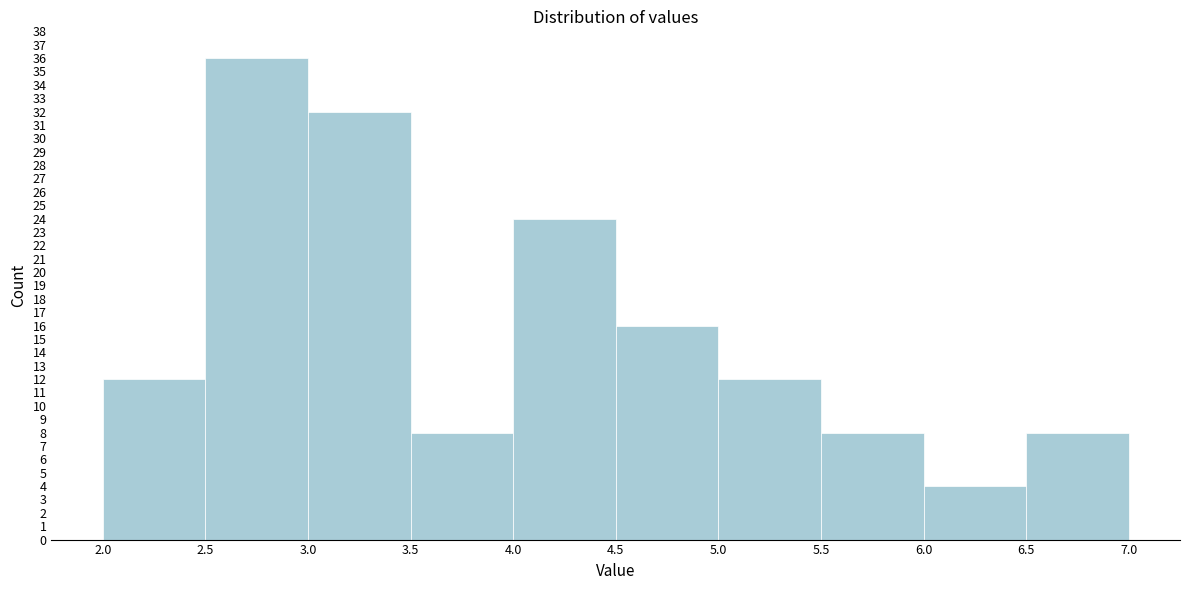

Reading left to right, list every bar in this chart as the range it spans on the x-axis followed by its height. The values are not printed on the chart, so give them approximately, as read against the axis.

2.0 to 2.5: 12
2.5 to 3.0: 36
3.0 to 3.5: 32
3.5 to 4.0: 8
4.0 to 4.5: 24
4.5 to 5.0: 16
5.0 to 5.5: 12
5.5 to 6.0: 8
6.0 to 6.5: 4
6.5 to 7.0: 8